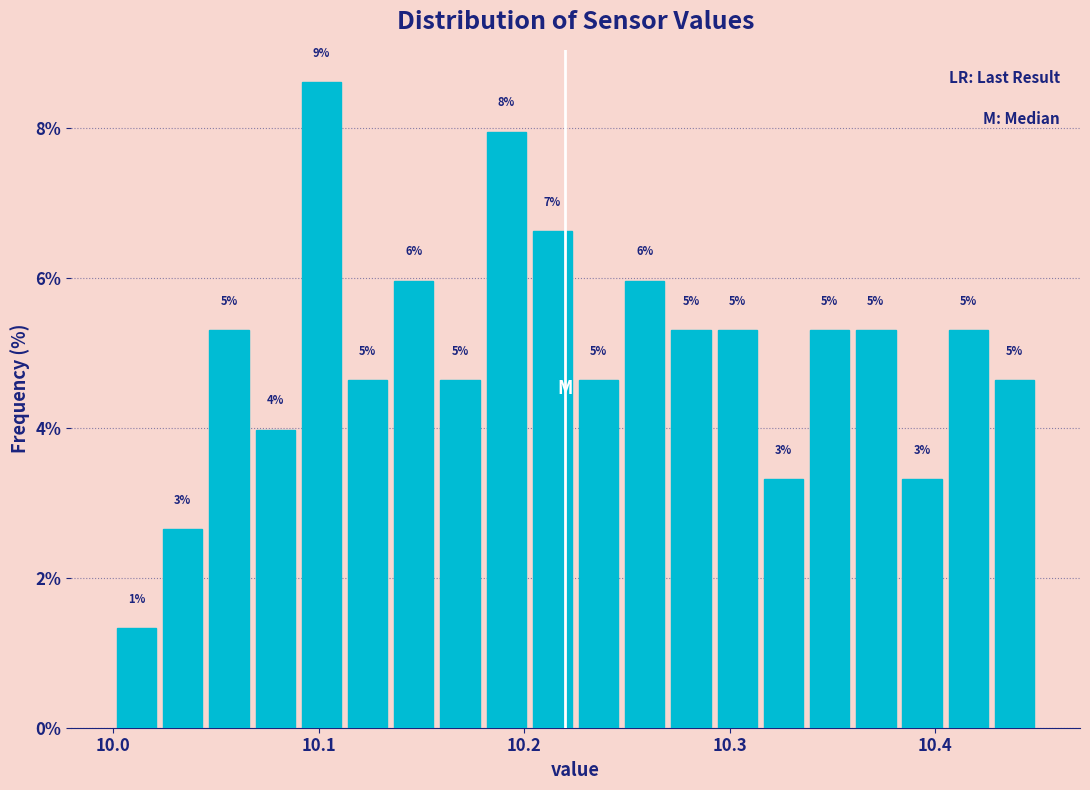

Read against the x-axis, roughly where is the centre of the tallest bar?

10.10